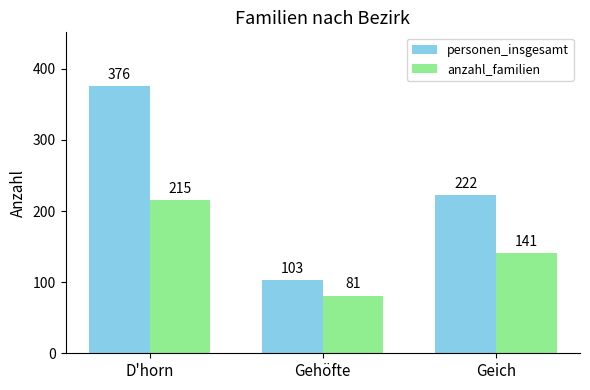

What is the difference between the highest and lowest values at Geich?

81